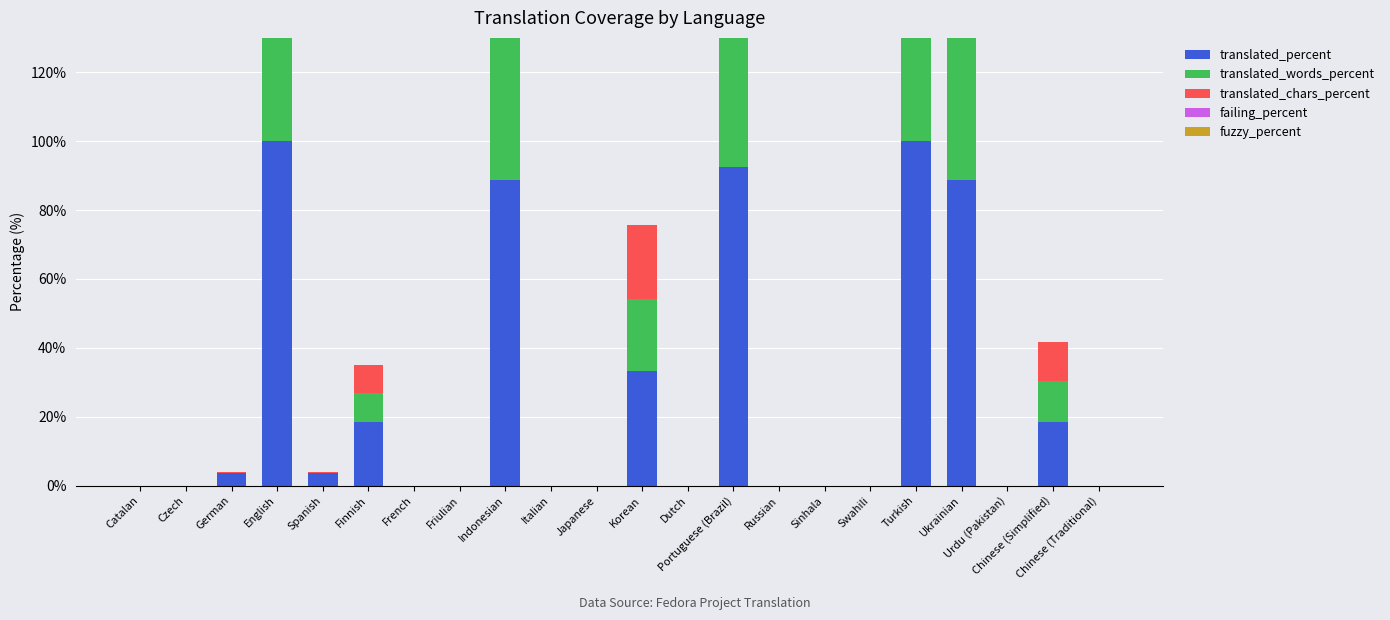

Between German and Turkish, which is larger?

Turkish